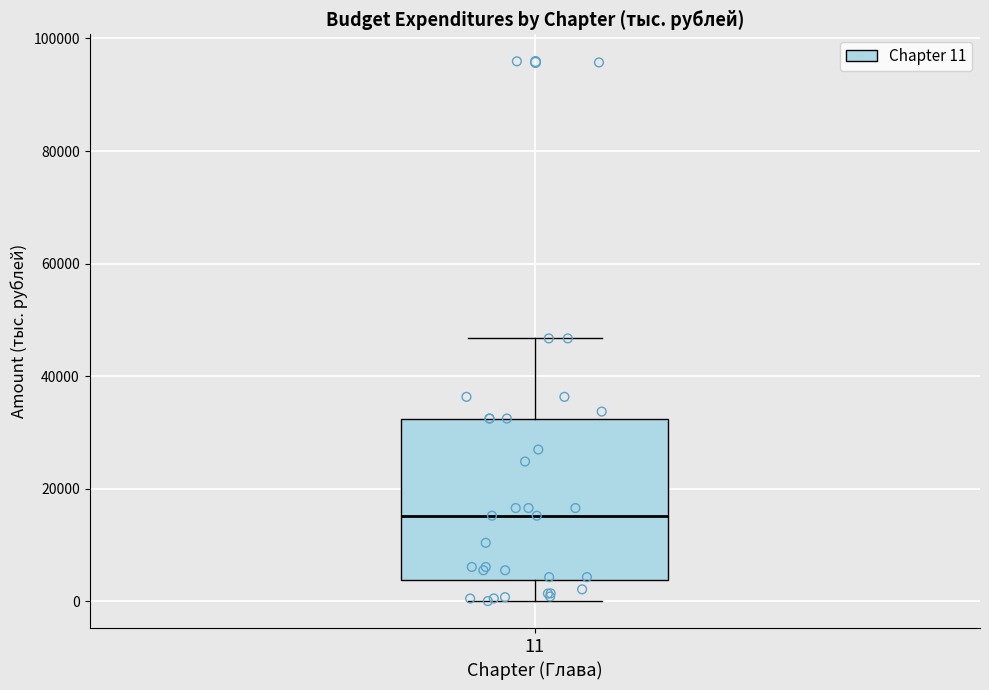

Transcribe this box plot: give where the median line is, the range the box spans, and where the two whiskers end, as read against the y-axis. The values are not printed on the chart, so give them approximately, as read against the axis.

median 16000, box 4000 to 32000, whiskers 0 to 46000